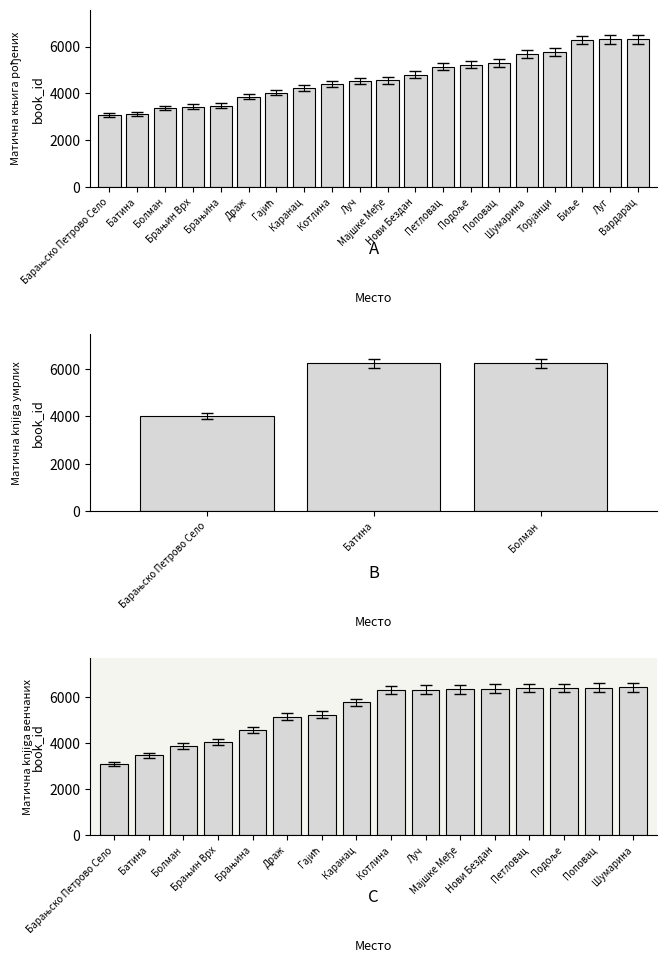

Is it true that Матична knjiga венчаних equals 2906 at Луг?

False